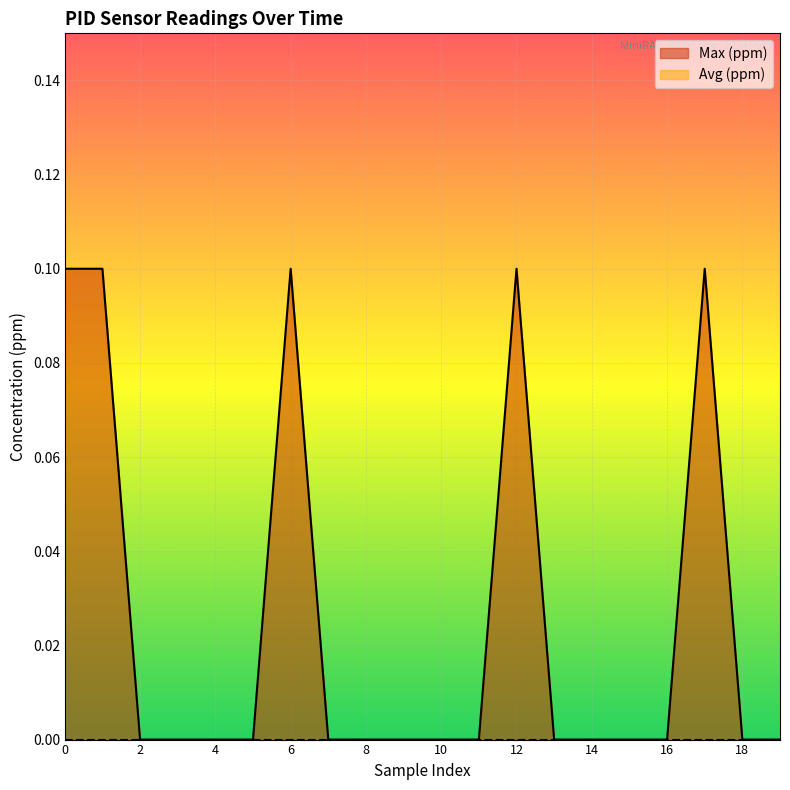

List the labels in order of value, largest first.

0, 1, 6, 12, 17, 2, 3, 4, 5, 7, 8, 9, 10, 11, 13, 14, 15, 16, 18, 19